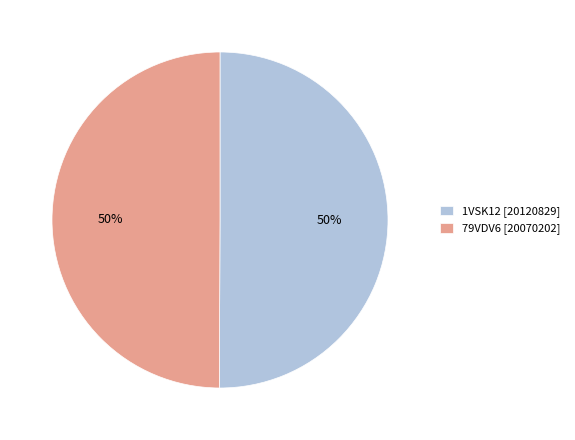

To the nearest percent, what is the average slice percentage?

50%